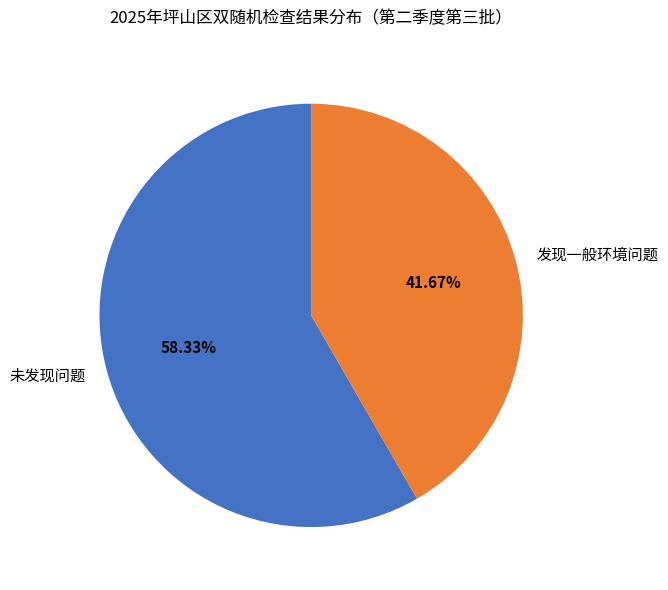

Is it true that 发现一般环境问题 is 30% of the pie?

False